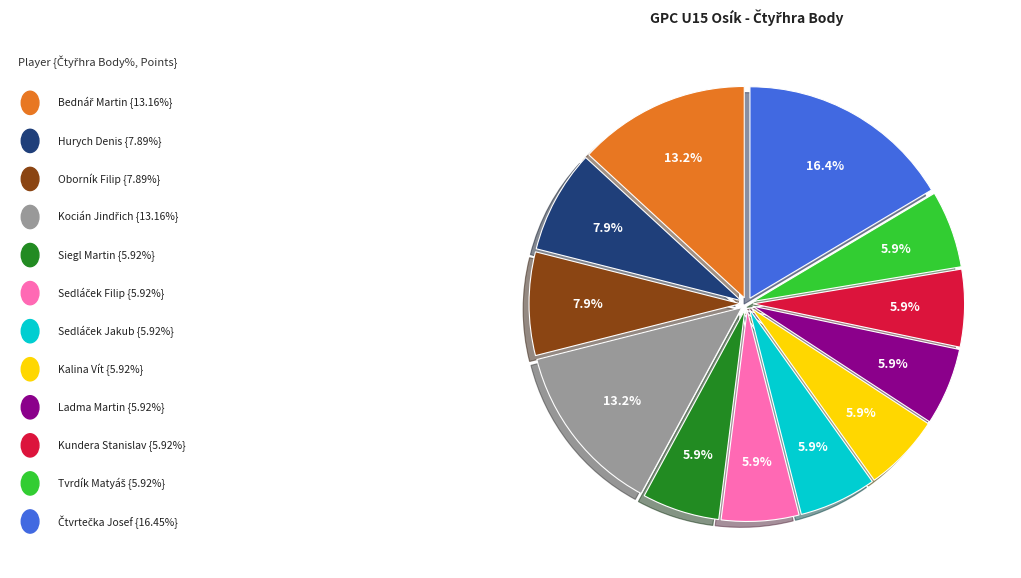

Is there a majority slice in this chart?

No